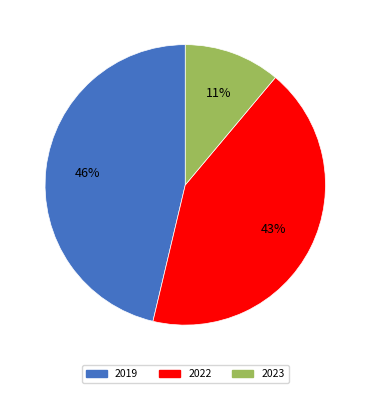

Rank the categories by value from lowest to highest.

2023, 2022, 2019